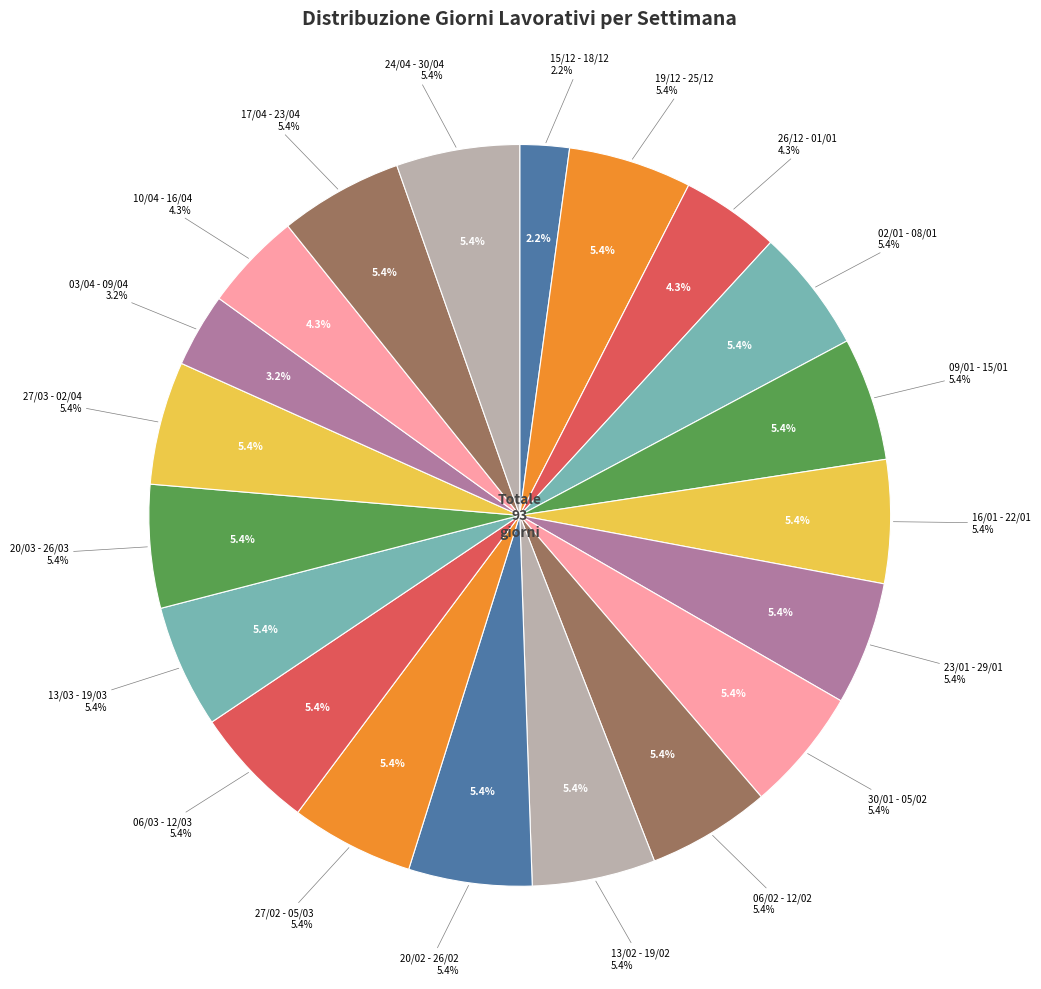

To the nearest percent, what is the combined percentage of 06/02 - 12/02 and 23/01 - 29/01?

11%